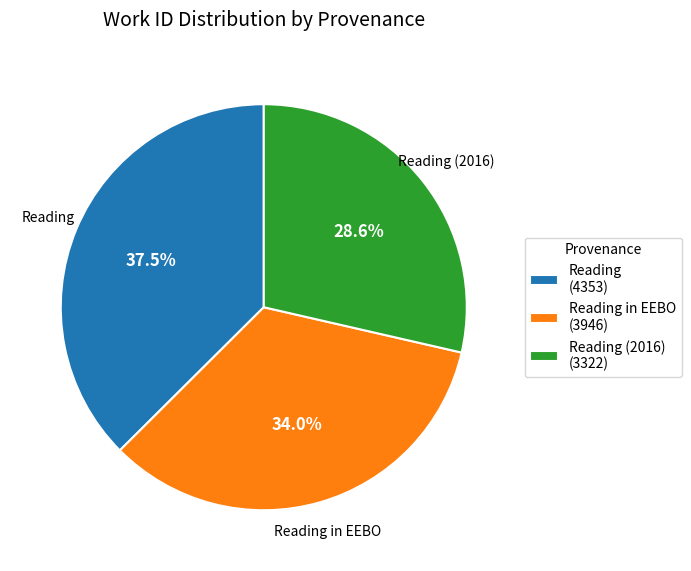

Which category has the smallest portion of the pie?

Reading (2016) (3322)